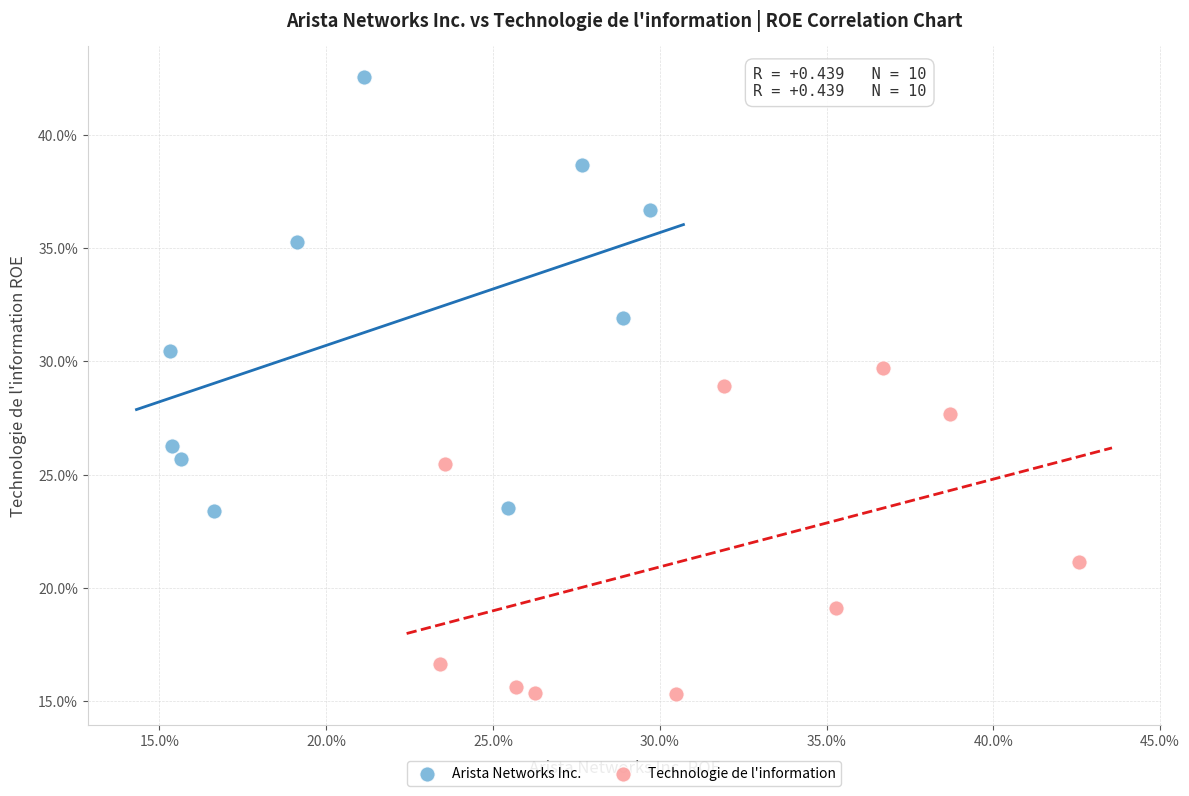

Which series has the largest Y range (max minus min)?

Arista Networks Inc.